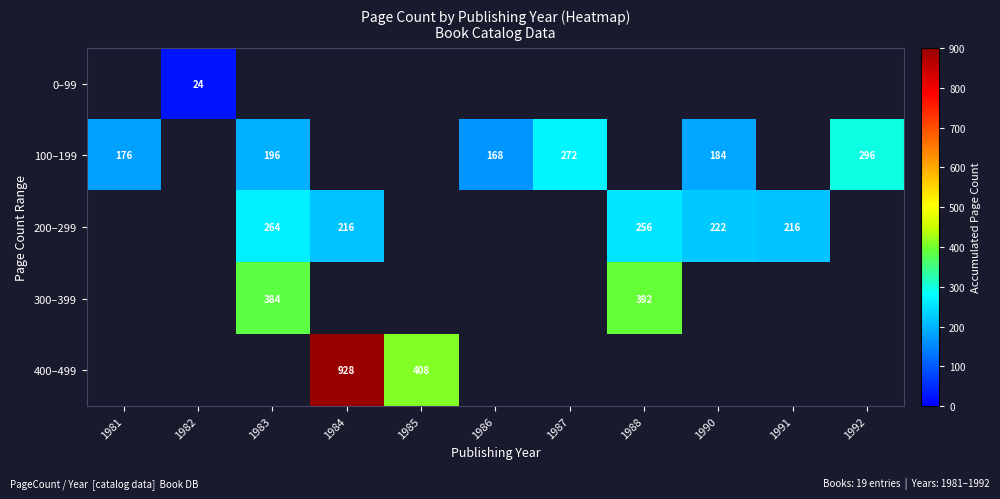

Is it true that 200–299 equals 385 at 1984?

False